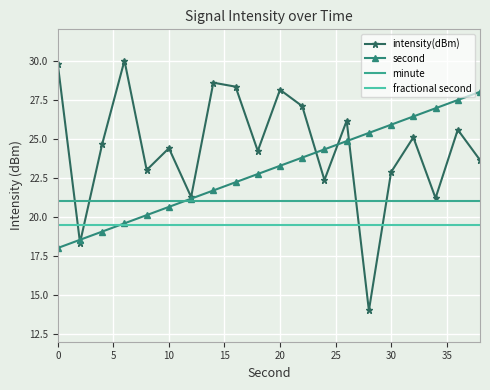

What is the average value of the intensity(dBm) series?

24.4